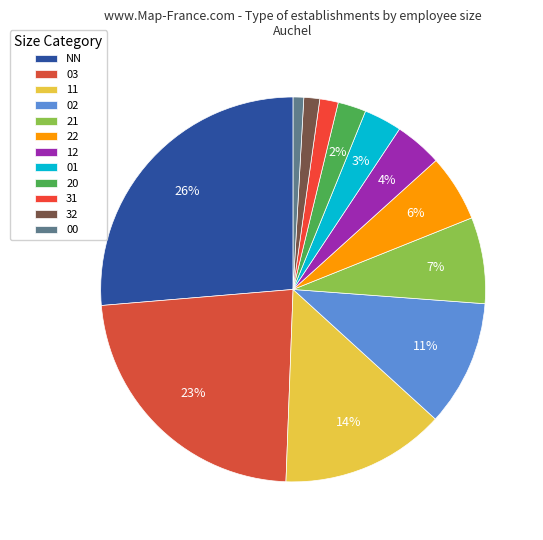

What percentage is the 00 slice, to the nearest percent?

1%